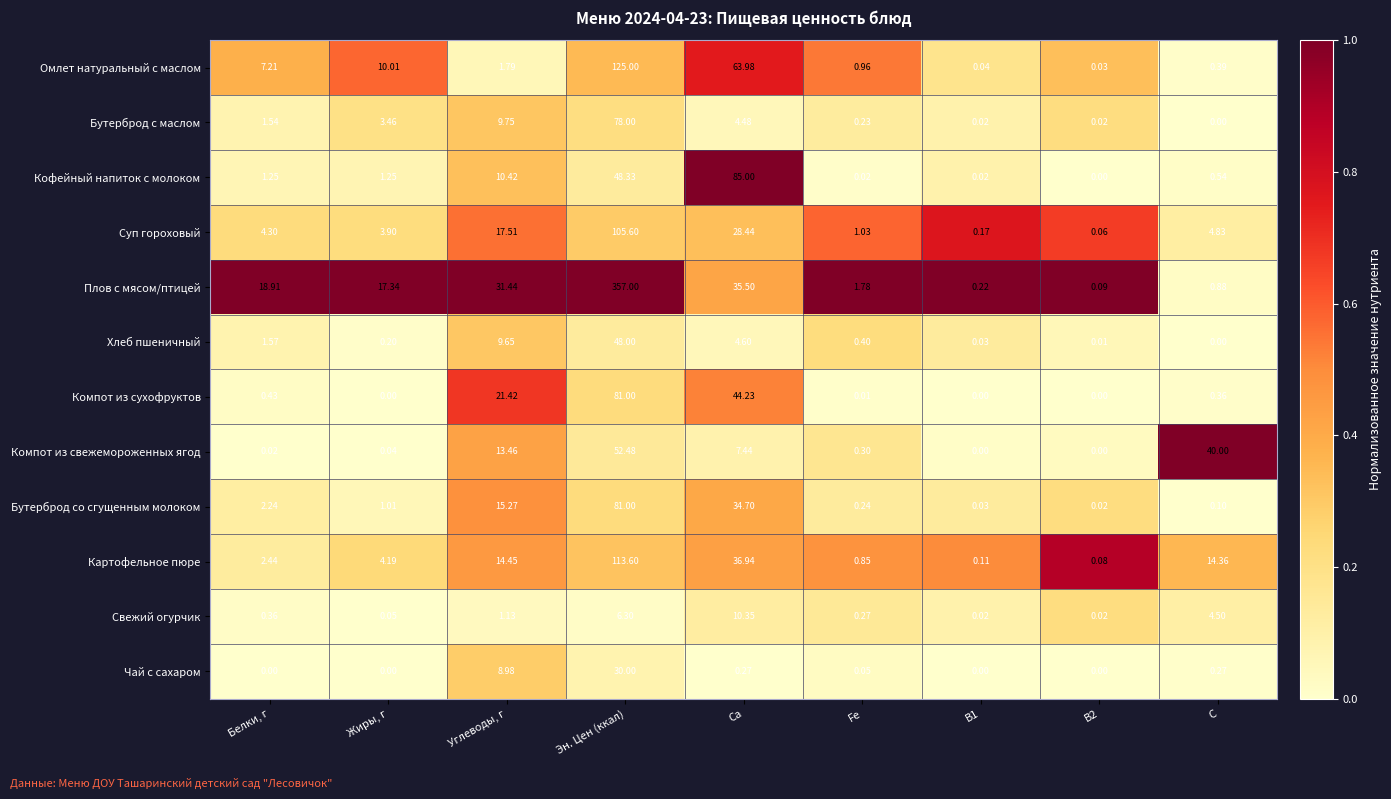

Which category has the highest value in the Бутерброд с маслом series?

Эн. Цен (ккал)